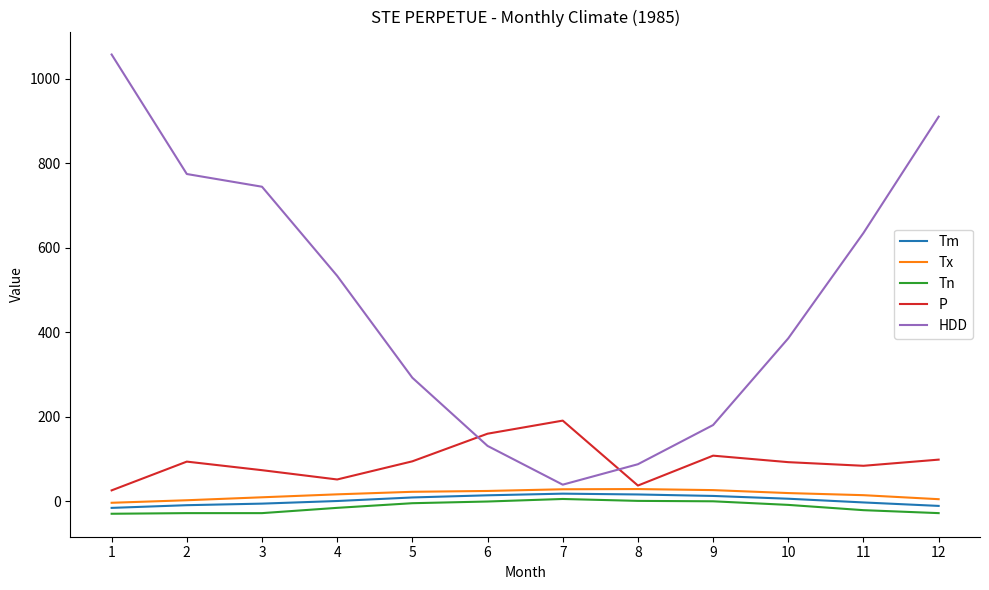

True or false: Tm and HDD cross at least once.

False